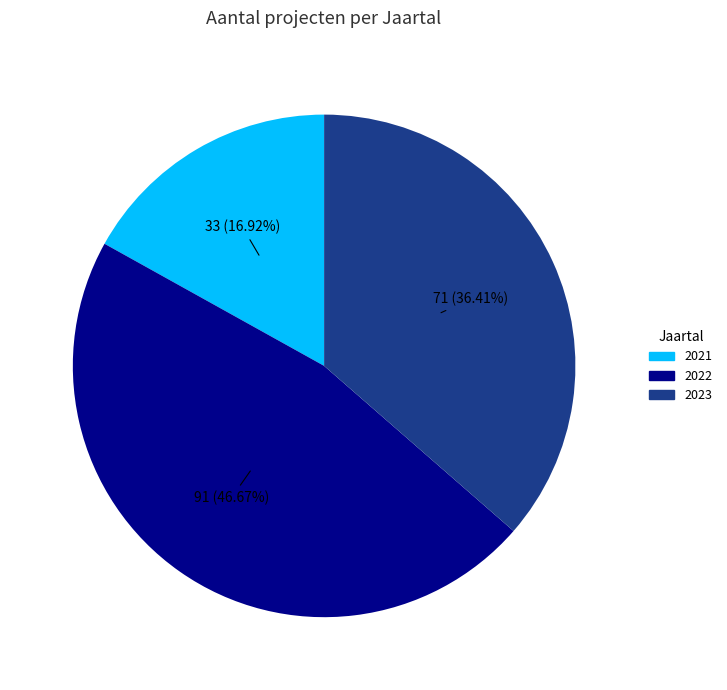

Rank the categories by value from highest to lowest.

2022, 2023, 2021